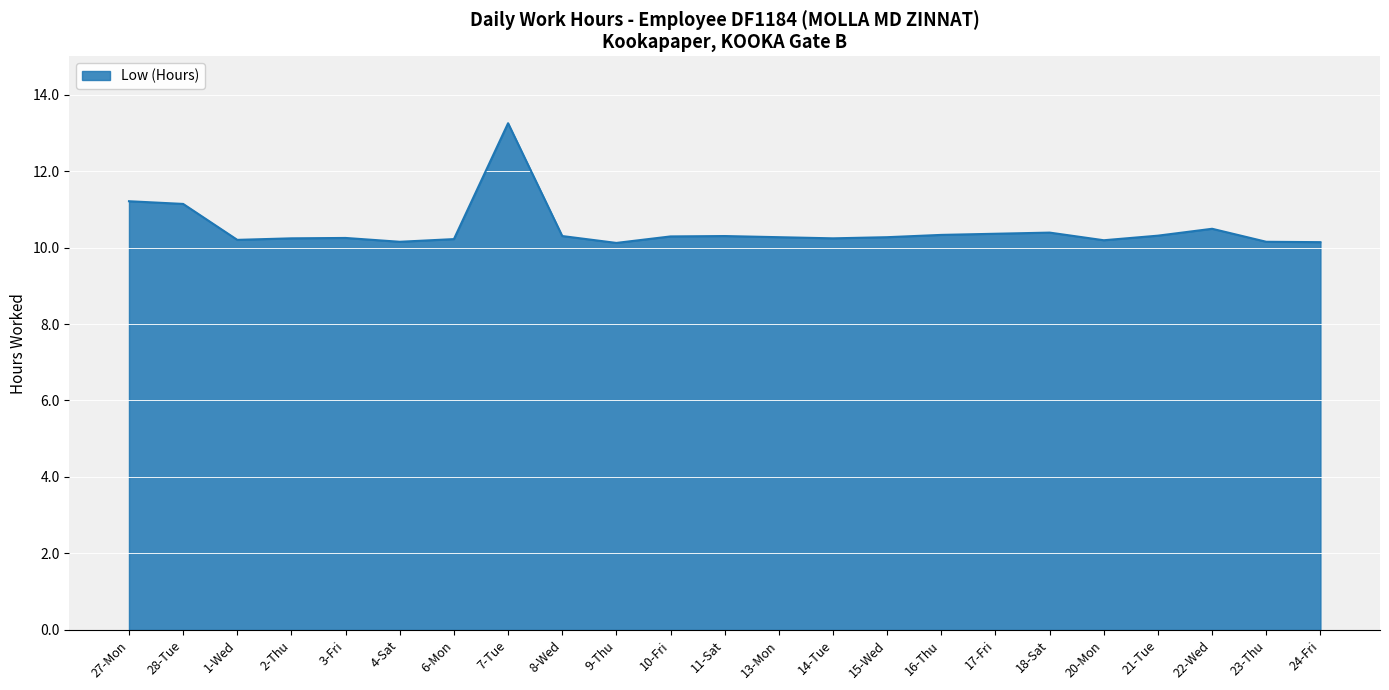

Which category has the highest value across all series?

7-Tue